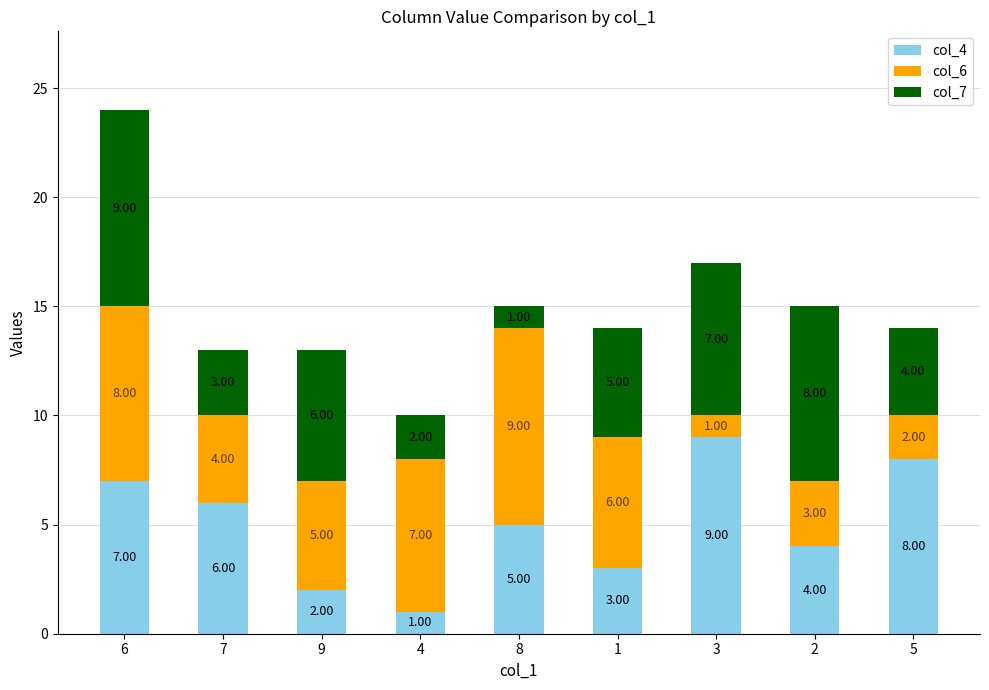

What is the average value of the col_4 series?

5